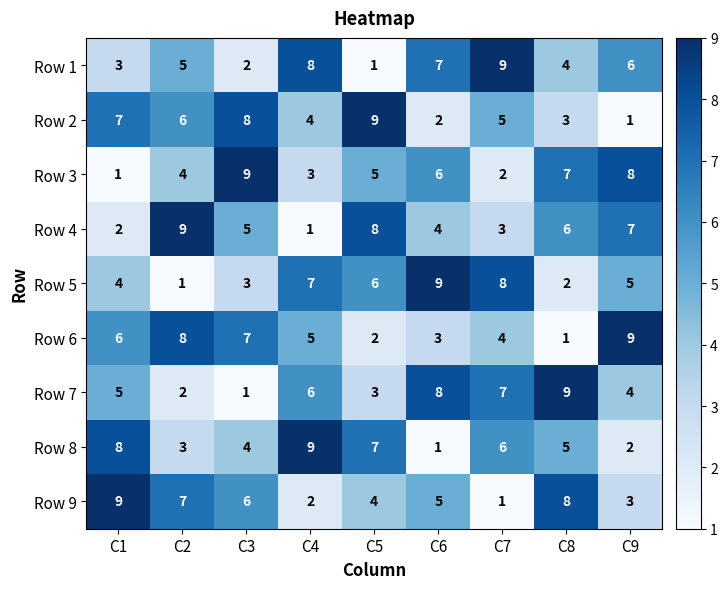

What is the sum of the Row 9 values at C6 and C8?

13